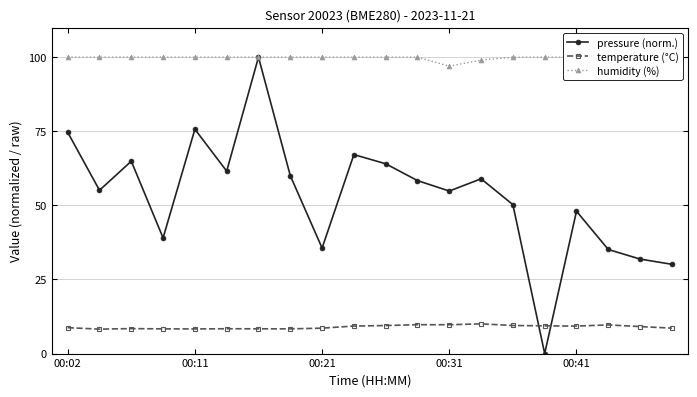

What is the difference between the humidity (%) values at 13 and 9?

1.0